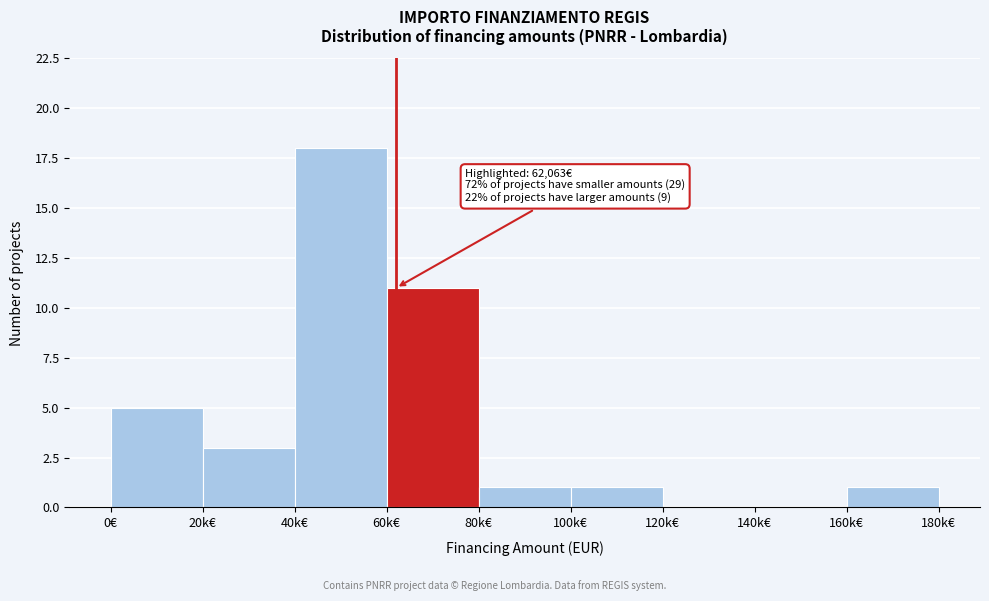

Reading right to left, extract all data points from this chart.

160k€=1	140k€=0	120k€=0	100k€=1	80k€=1	60k€=11	40k€=18	20k€=3	0€=5